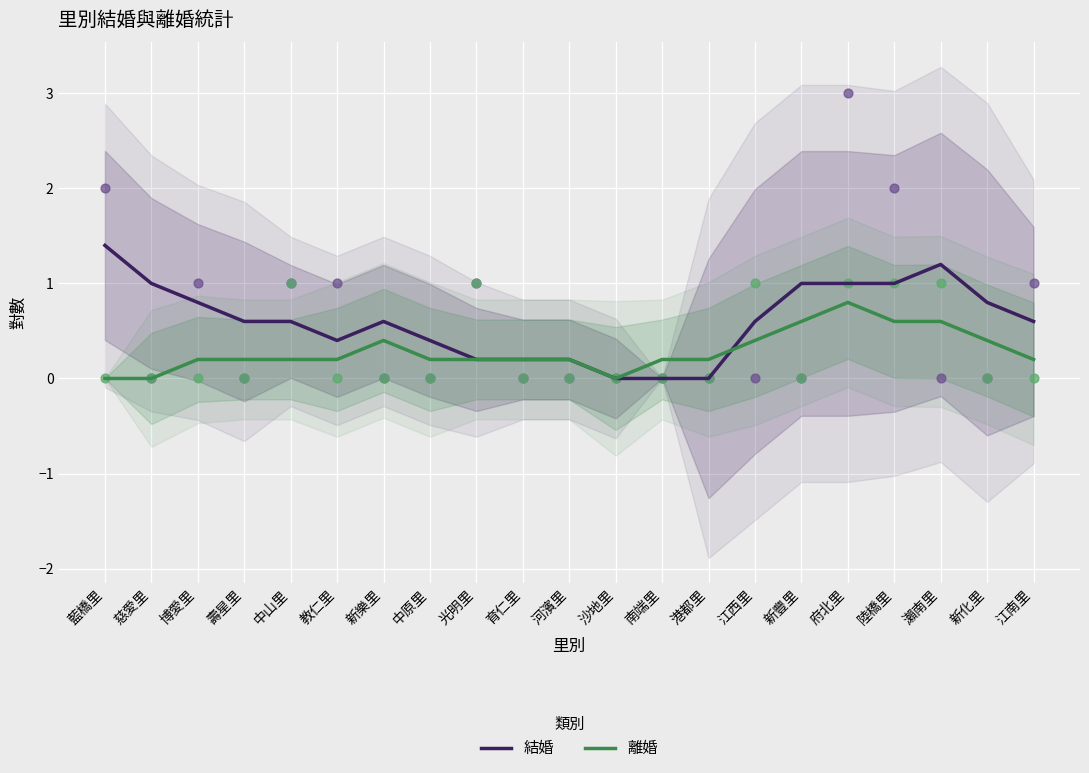

Is the value of 結婚 at 河濱里 greater than the value of 離婚 at 新樂里?

No